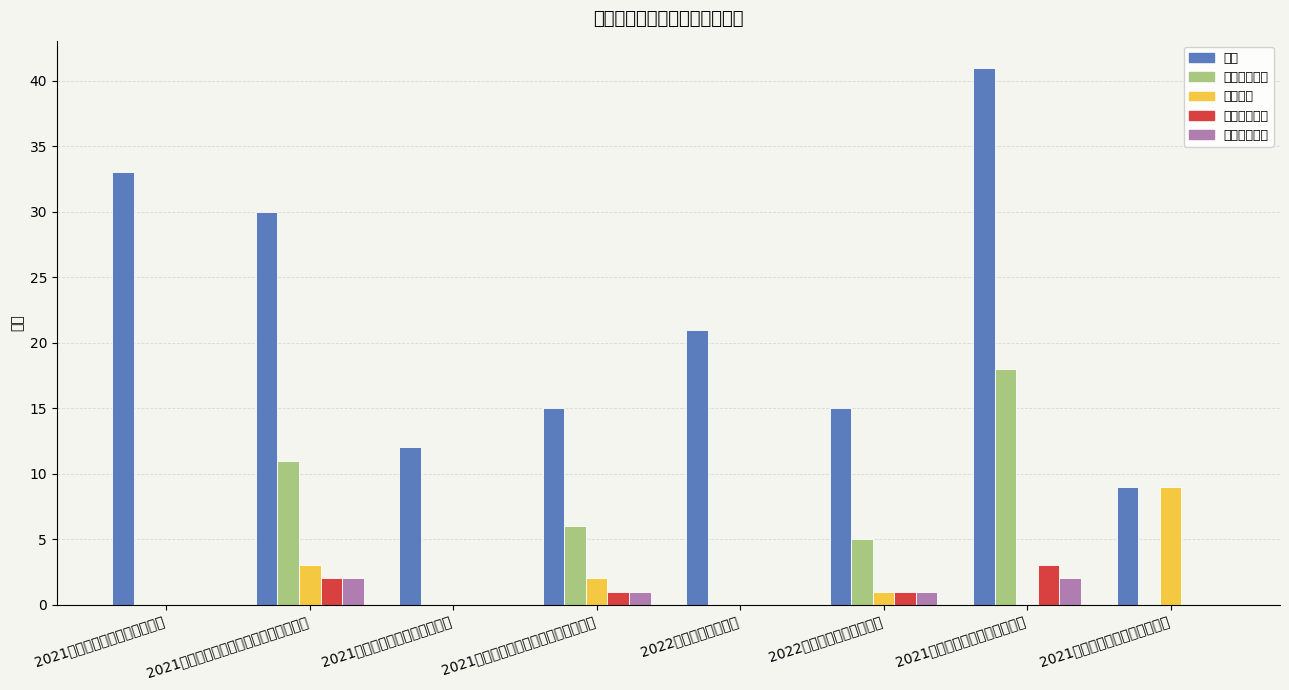

What is the greatest value displayed?

41